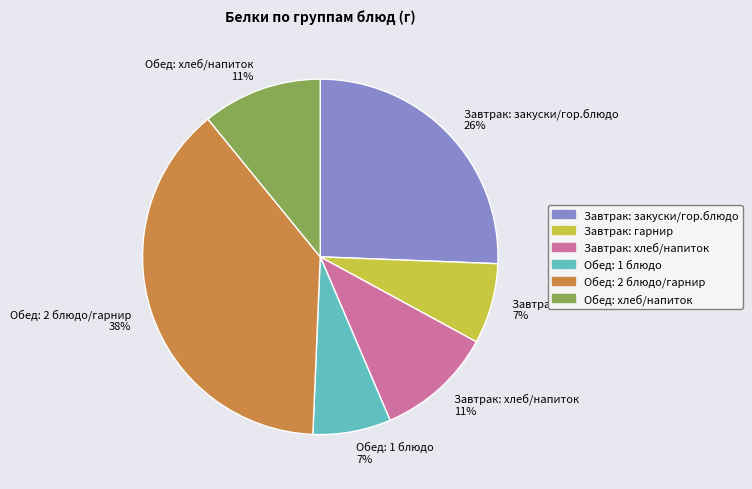

Combined, do Обед: хлеб/напиток 11% and Завтрак: закуски/гор.блюдо 26% account for over 50%?

No